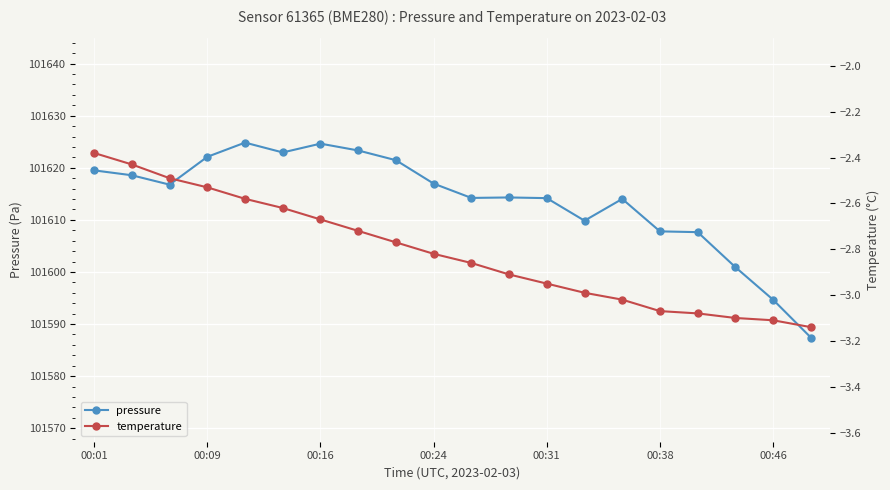

What is the average value of the pressure series?

101613.8